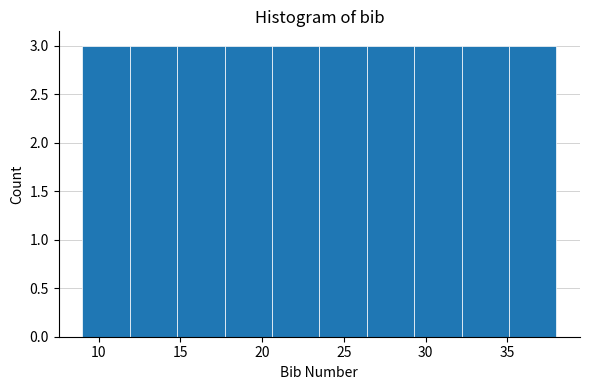

Reading left to right, list every bar in this chart as the range it spans on the x-axis followed by its height. Neither the bar edges nor the heights are printed on the chart, so give them approximately, as read against the axes.

9.0 to 11.9: 3
11.9 to 14.8: 3
14.8 to 17.7: 3
17.7 to 20.6: 3
20.6 to 23.5: 3
23.5 to 26.4: 3
26.4 to 29.3: 3
29.3 to 32.2: 3
32.2 to 35.1: 3
35.1 to 38.0: 3